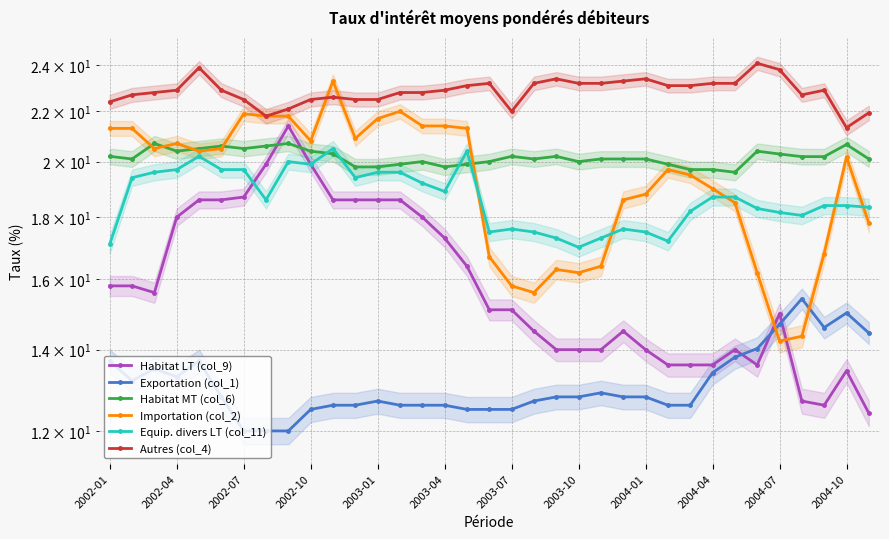

In Equip. divers LT (col_11), how many points are higher than both neighbors (excluding endpoints)?

6